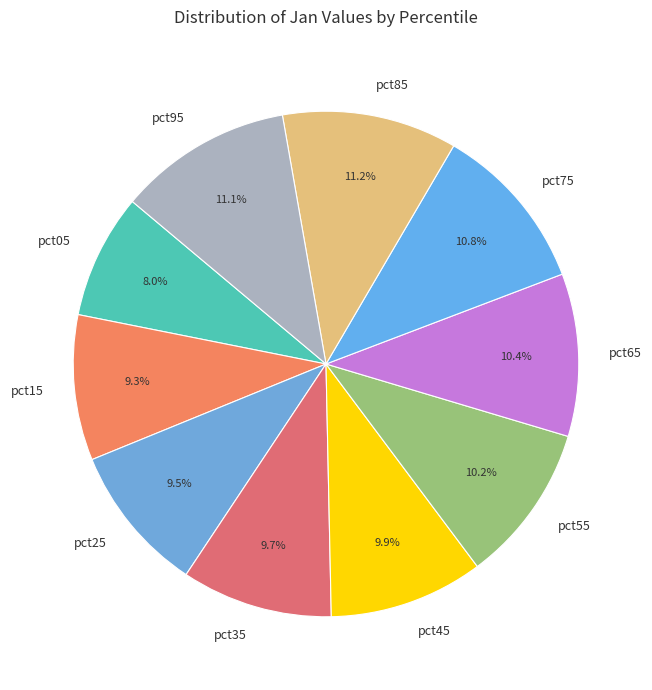

Is it true that pct55 is 10% of the pie?

True